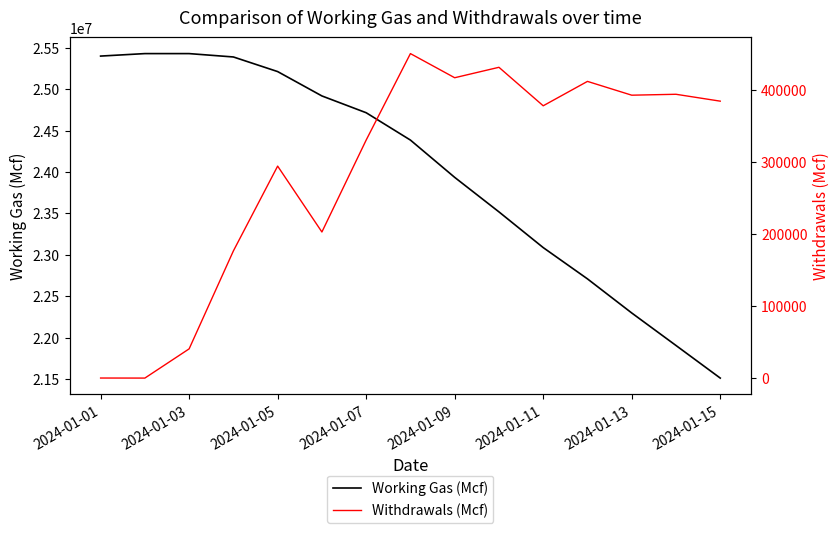

The value of Working Gas (Mcf) at 2024-01-11 is 32555318.0. True or false?

False